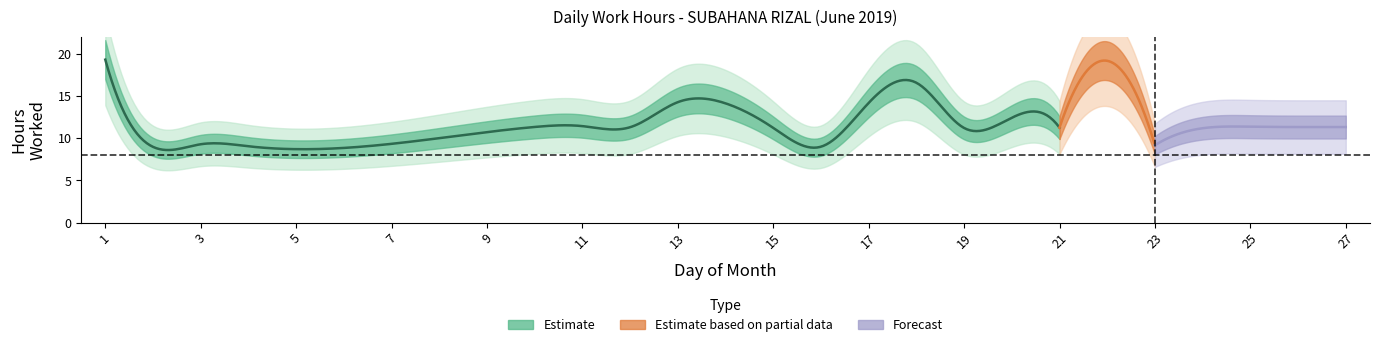

How many data points does each series have?

27